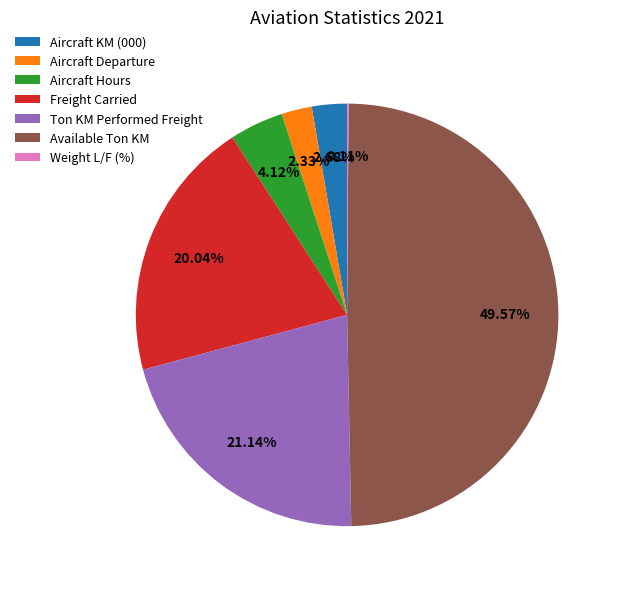

Which category has the biggest portion of the pie?

Available Ton KM